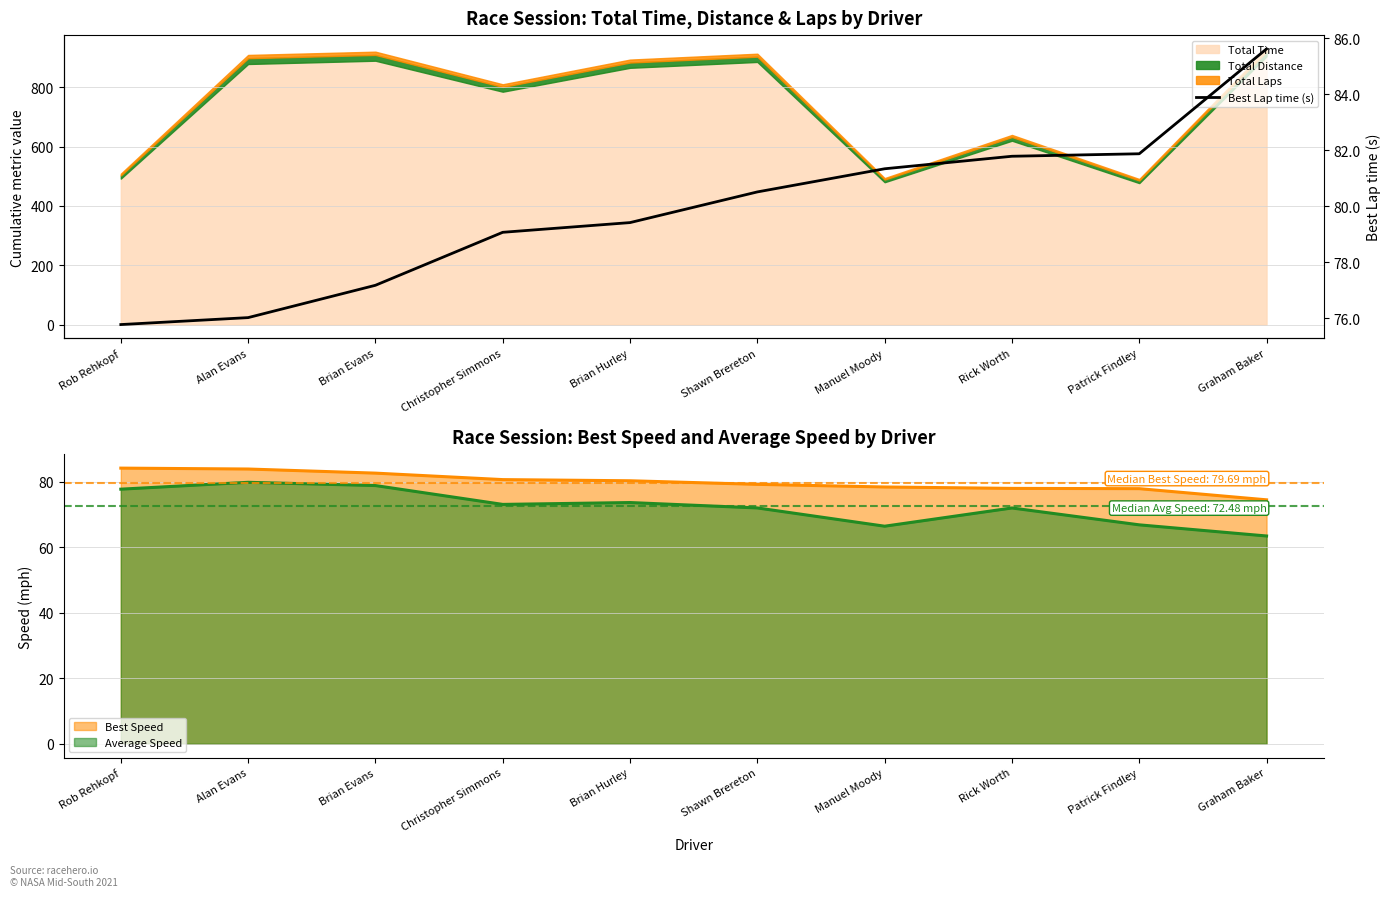

What is the minimum value for Best Speed?

74.4